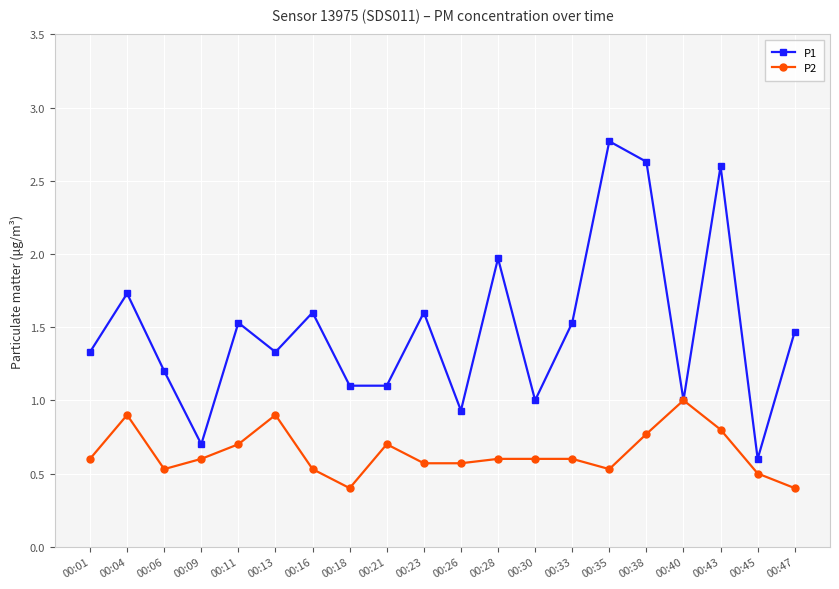

What are all the series names shown in the legend?

P1, P2